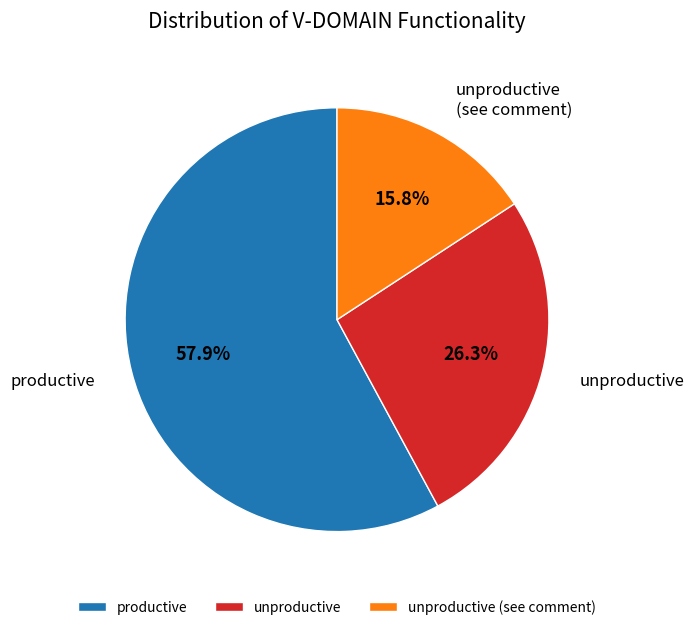

Which has a higher value, productive or unproductive (see comment)?

productive